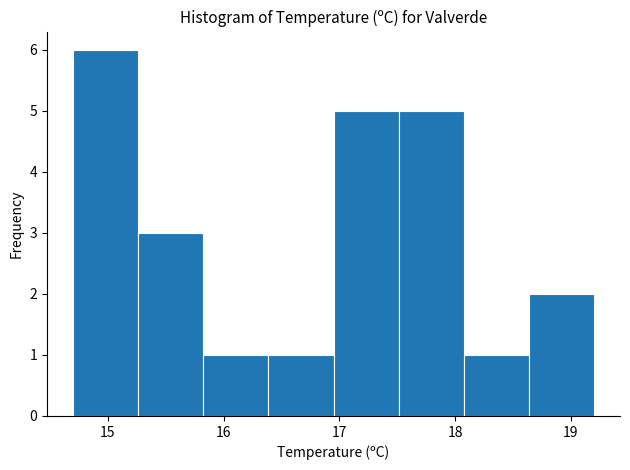

Reading left to right, list every bar in this chart as the range it spans on the x-axis followed by its height. Neither the bar edges nor the heights are printed on the chart, so give them approximately, as read against the axes.

14.7 to 15.3: 6
15.3 to 15.8: 3
15.8 to 16.4: 1
16.4 to 17.0: 1
17.0 to 17.5: 5
17.5 to 18.1: 5
18.1 to 18.6: 1
18.6 to 19.2: 2